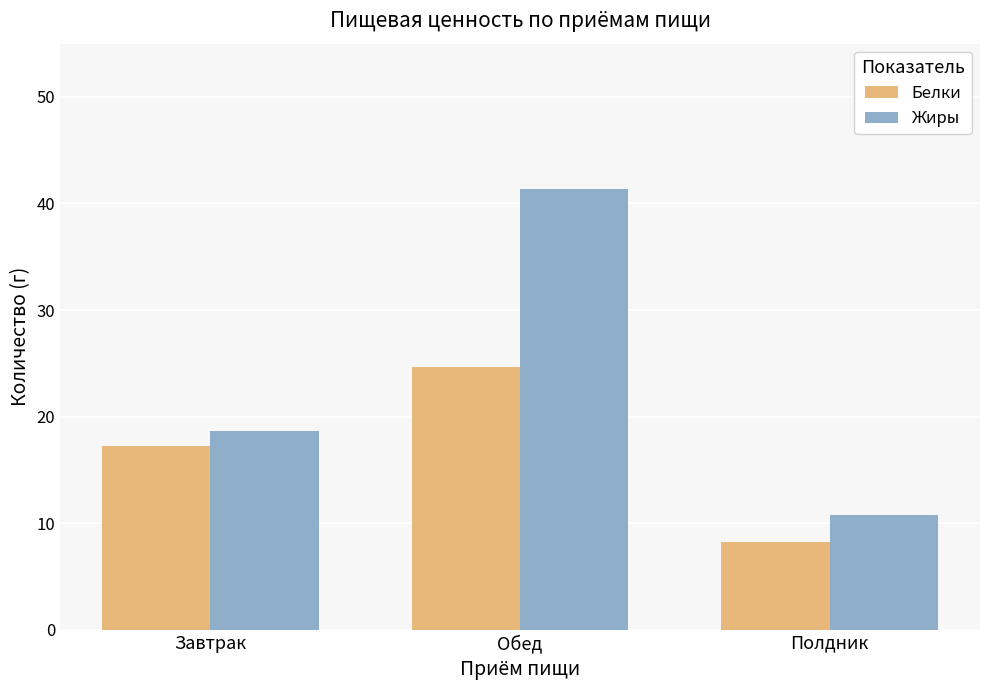

Which series changed the most between Завтрак and Обед?

Жиры